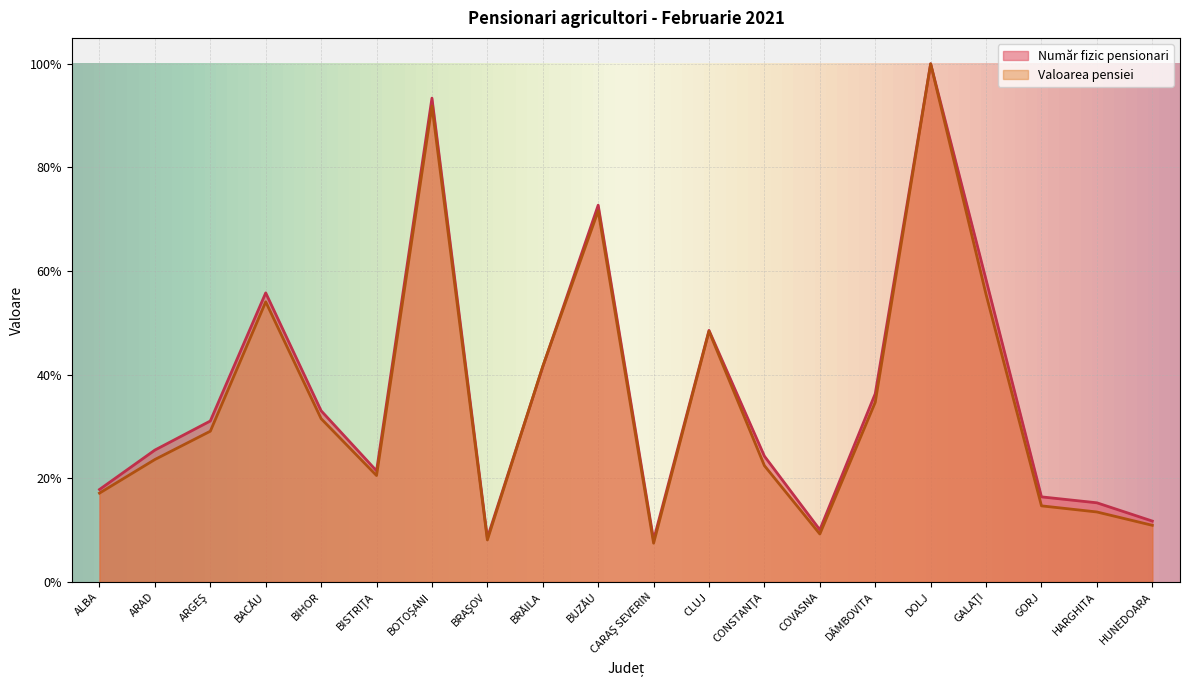

Which series has the widest spread of values?

Valoarea pensiei